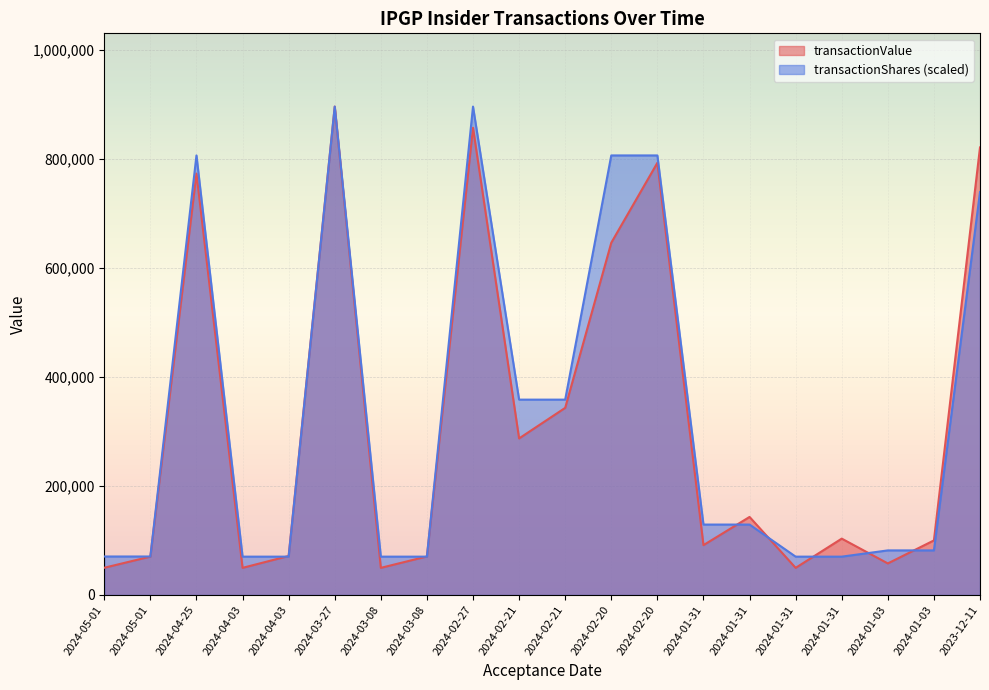

What are all the series names shown in the legend?

transactionValue, transactionShares (scaled)